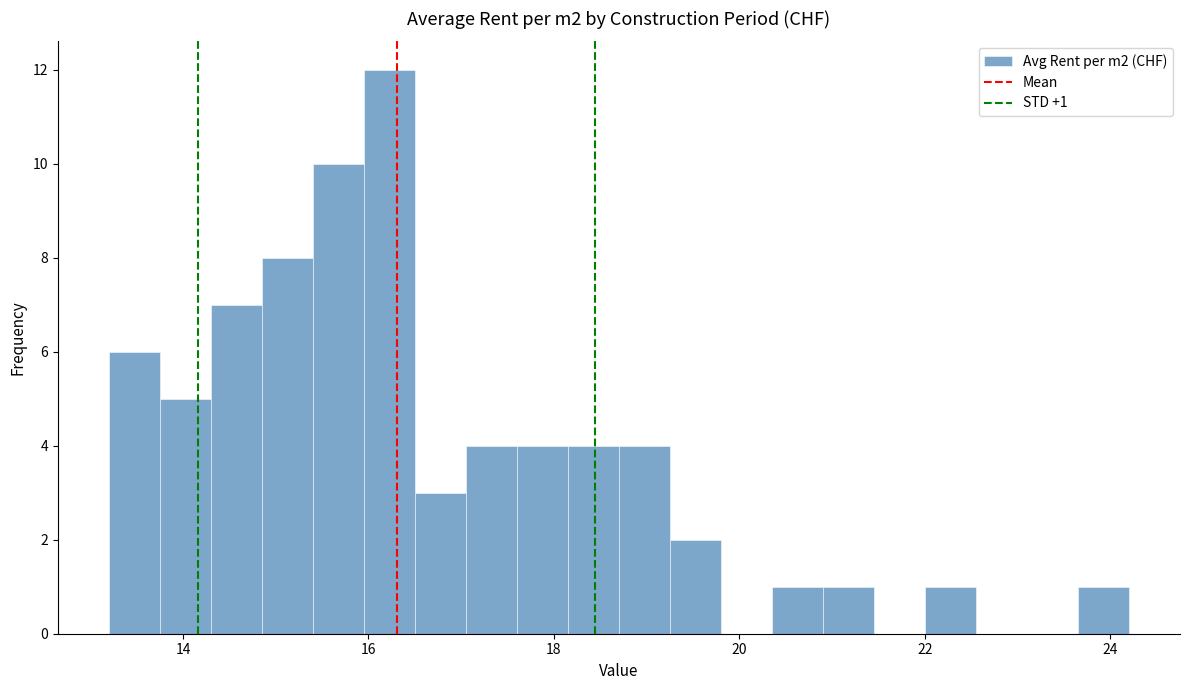

Around what value on the x-axis is the tallest bar? Give the approximate position of its centre, as read against the axis.

16.2